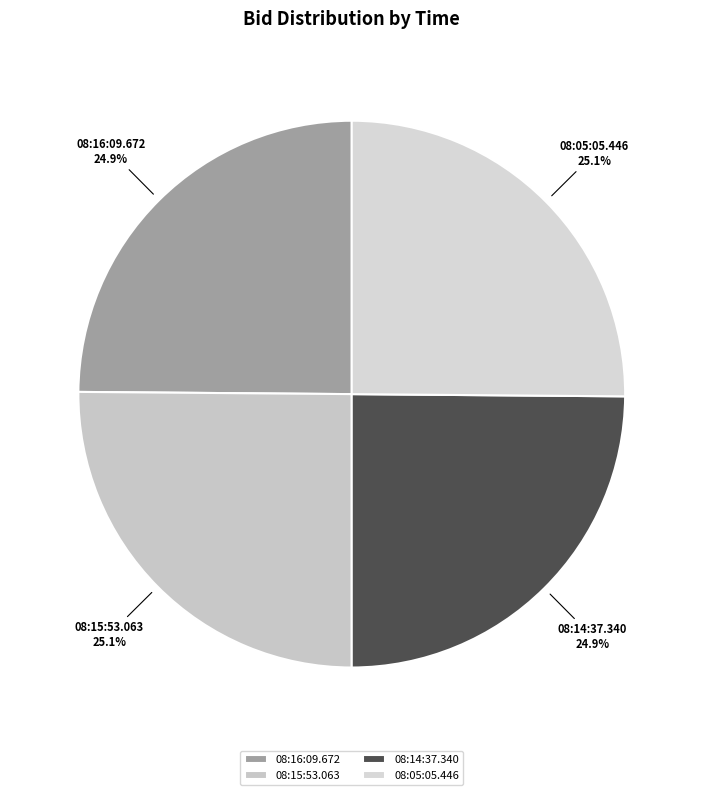

How many segments does this pie chart have?

4